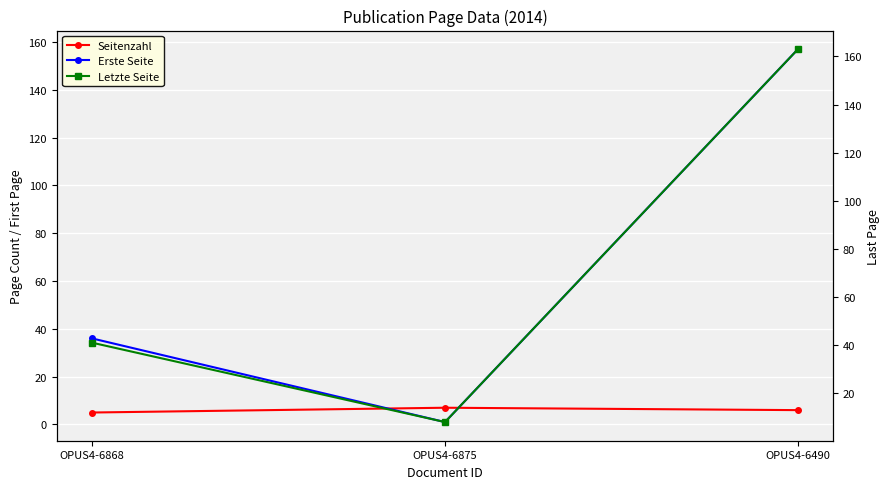

What is the value of the Erste Seite point at the 2nd from the left?

1